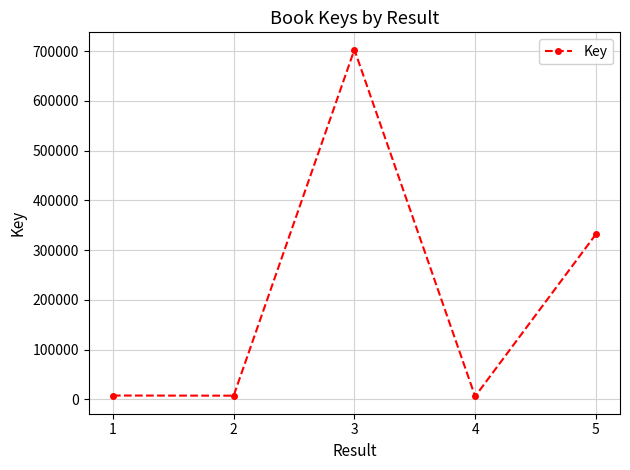

Does the chart display data point markers on the line(s)?

Yes